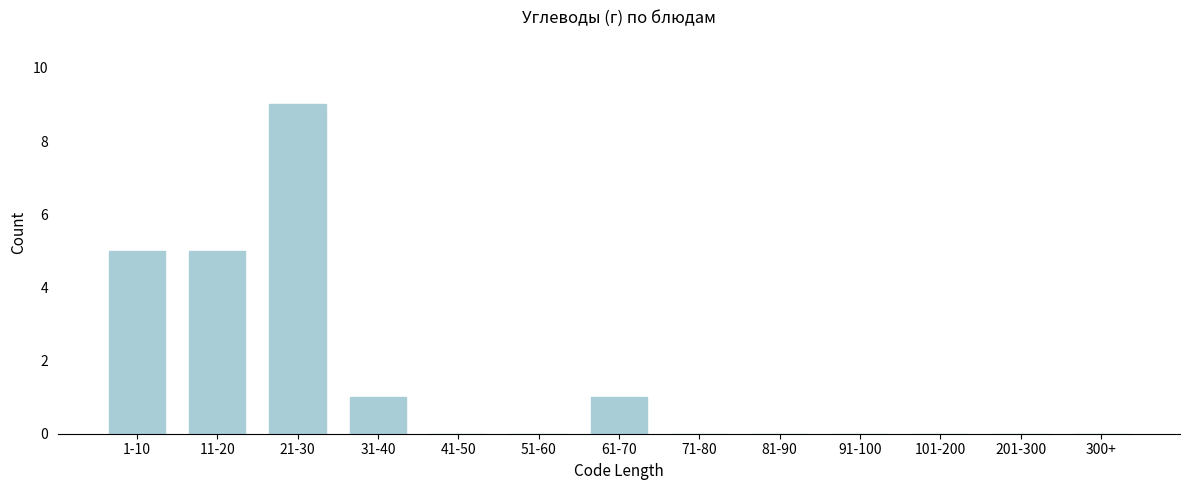

Reading right to left, transcribe all the data shown in this chart.

300+=0	201-300=0	101-200=0	91-100=0	81-90=0	71-80=0	61-70=1	51-60=0	41-50=0	31-40=1	21-30=9	11-20=5	1-10=5